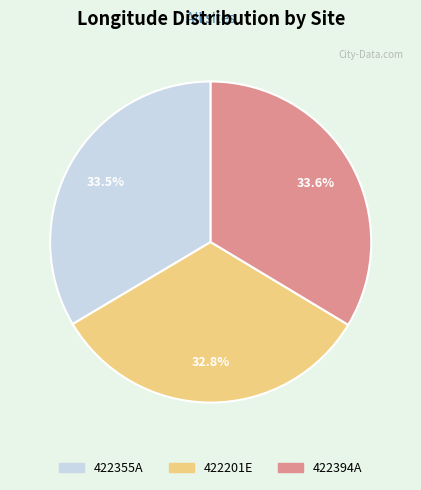

To the nearest percent, what percentage of the pie is 422201E?

33%